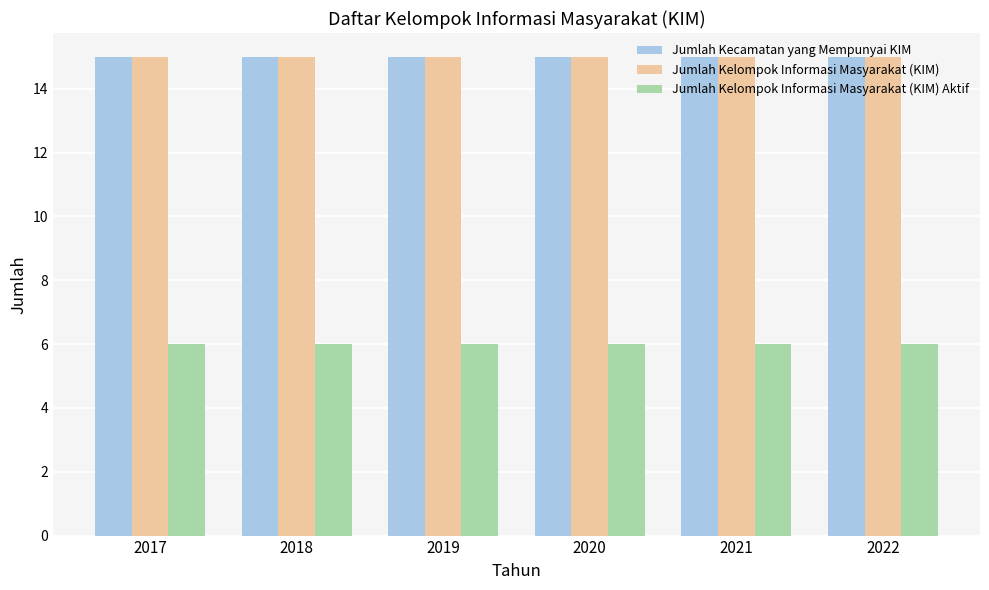

What is the highest value of the Jumlah Kelompok Informasi Masyarakat (KIM) Aktif series?

6